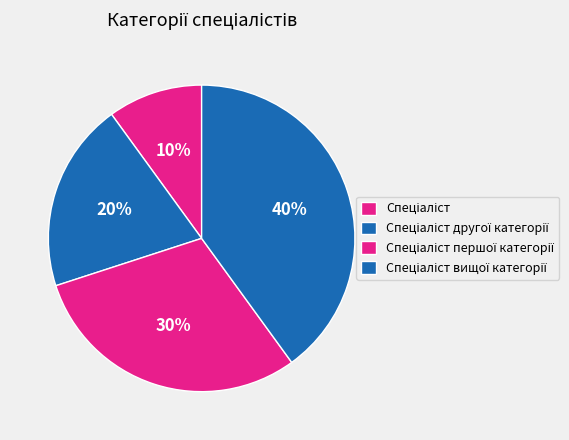

To the nearest percent, what is the combined percentage of Спеціаліст першої категорії and Спеціаліст вищої категорії?

70%